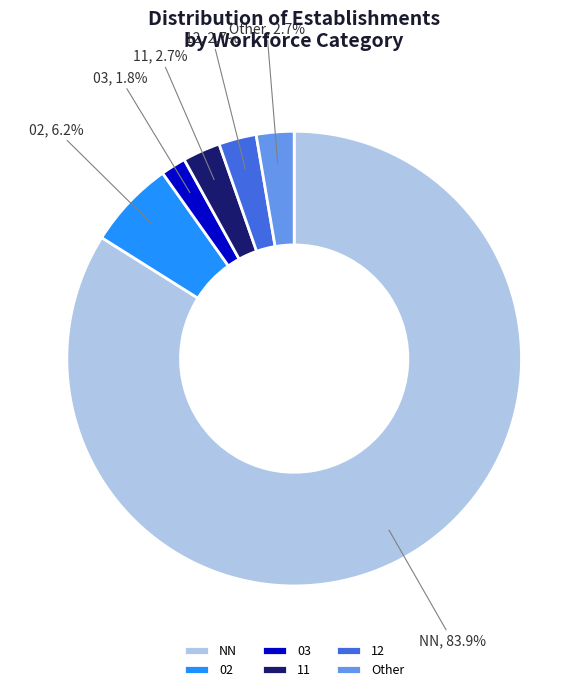

What percentage is the 12 slice, to the nearest percent?

3%